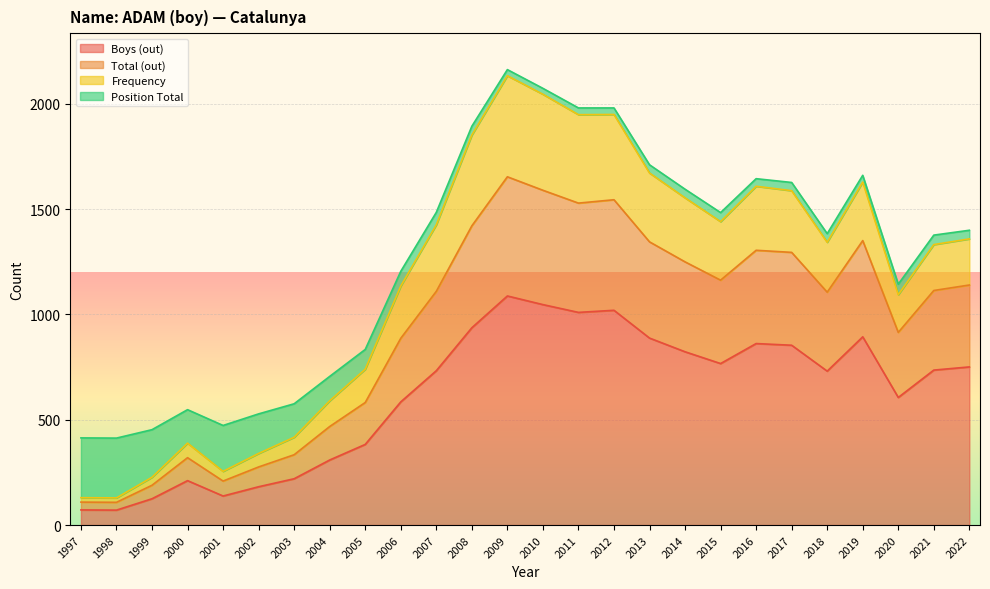

After their last crossing, which series has the higher values: Frequency or Position Total?

Position Total